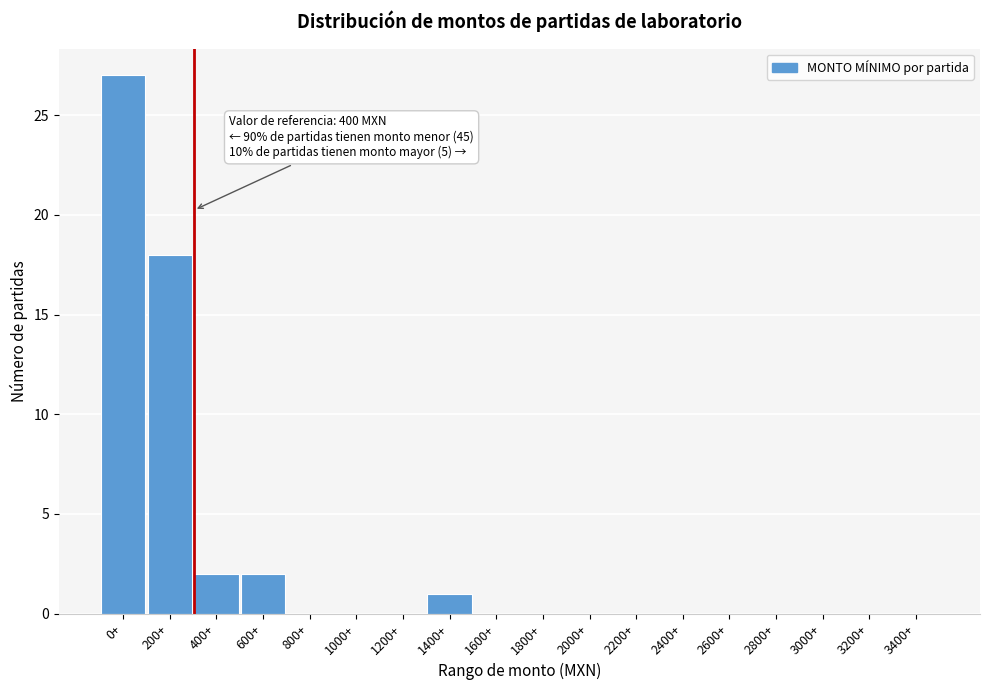

Reading left to right, transcribe all the data shown in this chart.

0+=27	200+=18	400+=2	600+=2	800+=0	1000+=0	1200+=0	1400+=1	1600+=0	1800+=0	2000+=0	2200+=0	2400+=0	2600+=0	2800+=0	3000+=0	3200+=0	3400+=0